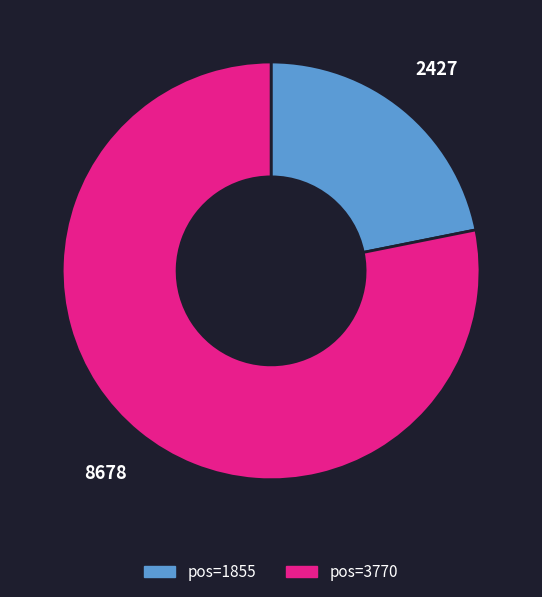

Does any single category account for the majority?

Yes